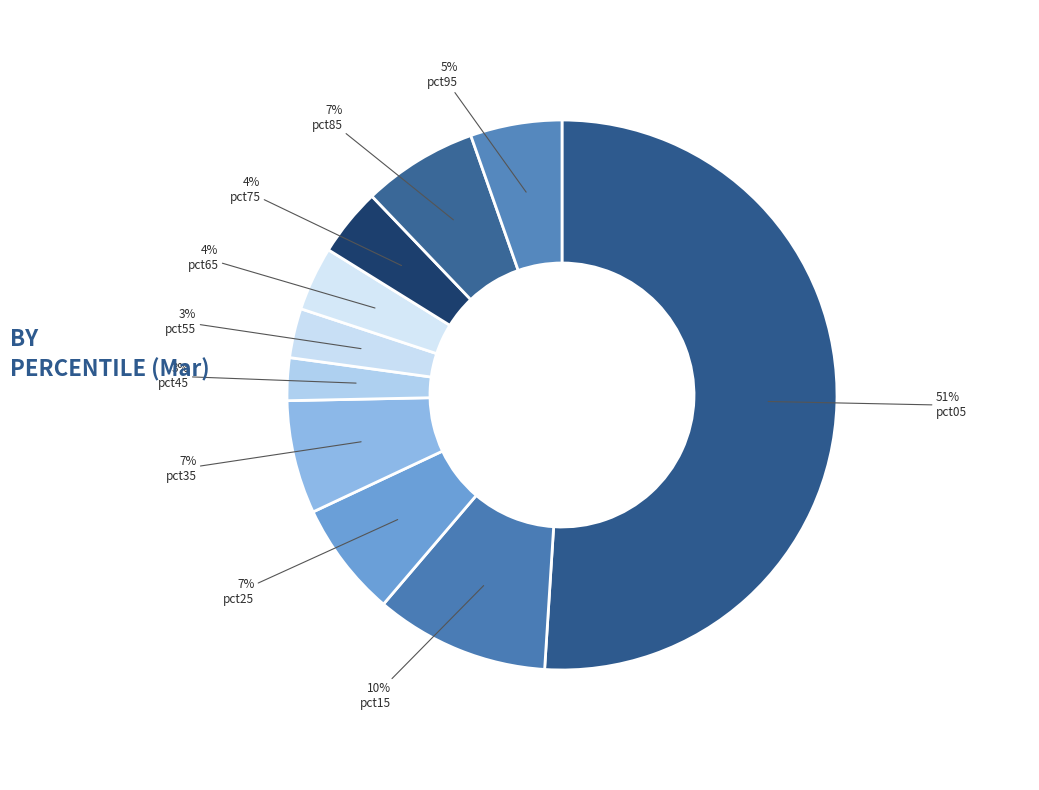

To the nearest percent, what is the combined percentage of pct15 and pct25?

17%